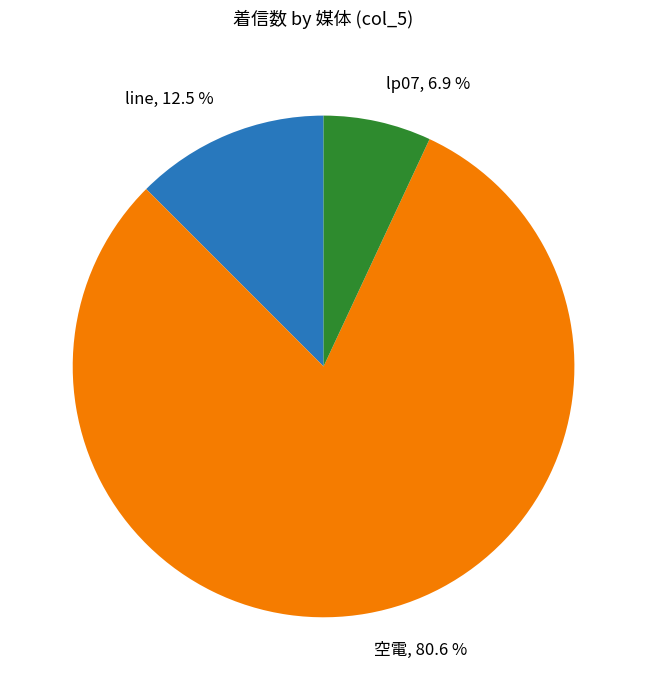

Which slice is the smallest?

lp07